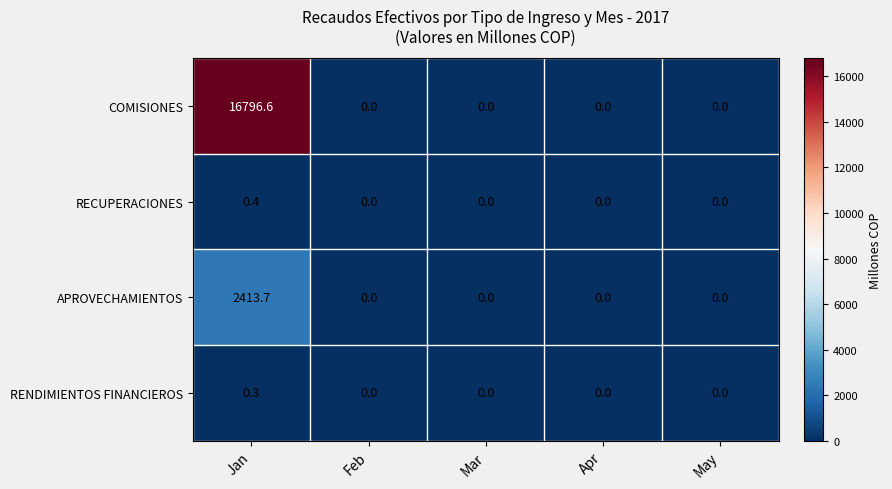

What is the average value of the COMISIONES series?

3359.3